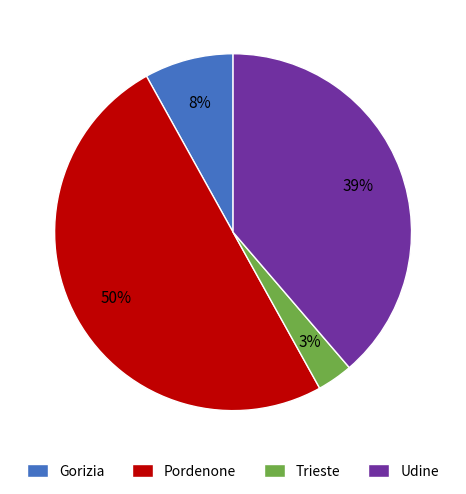

To the nearest percent, what is the average slice percentage?

25%